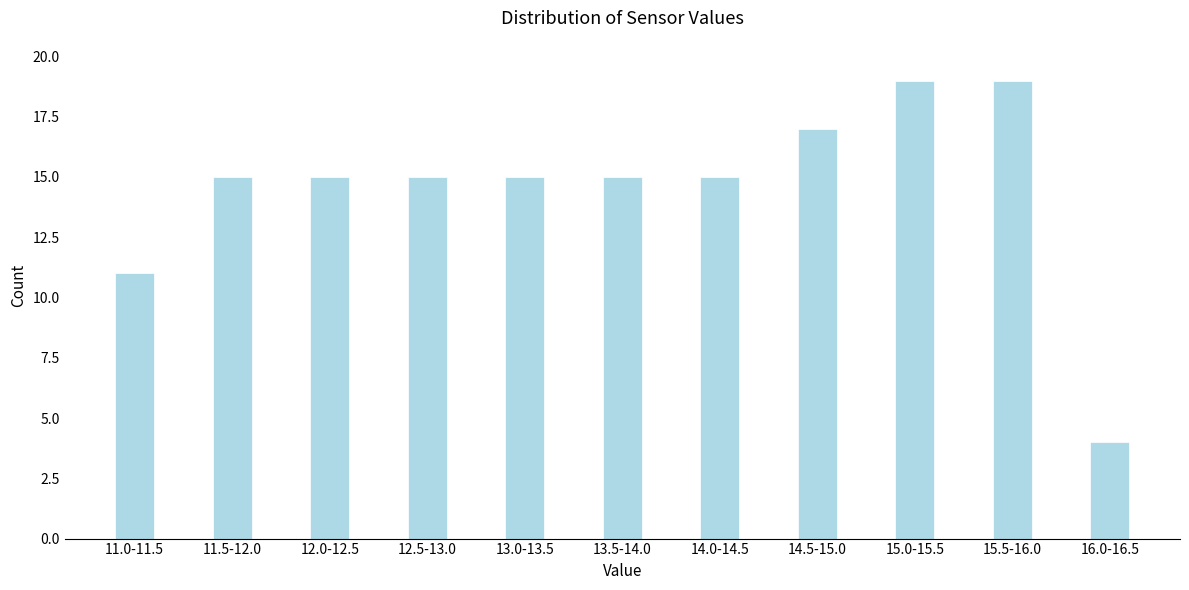

Reading left to right, what are all the values shown in this chart?

11.0-11.5=11	11.5-12.0=15	12.0-12.5=15	12.5-13.0=15	13.0-13.5=15	13.5-14.0=15	14.0-14.5=15	14.5-15.0=17	15.0-15.5=19	15.5-16.0=19	16.0-16.5=4